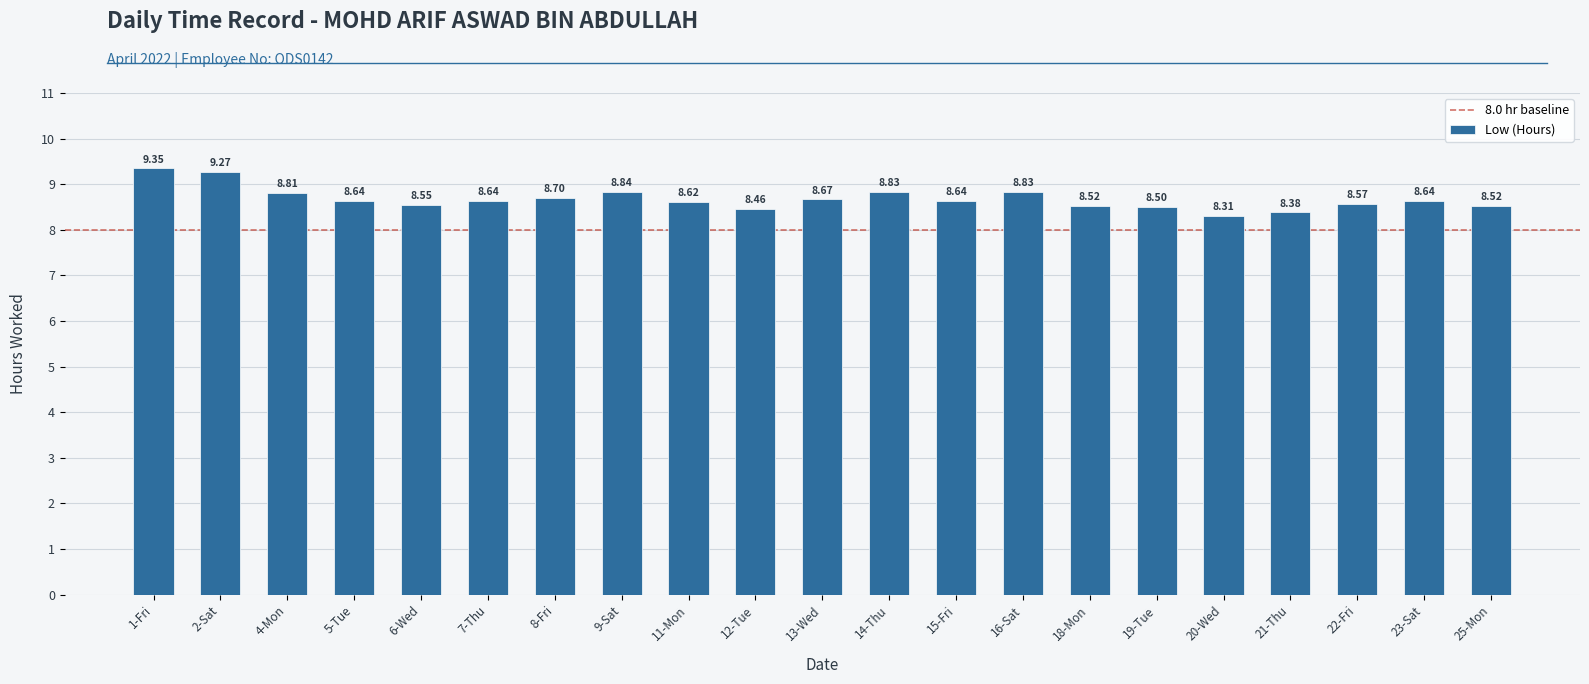

Approximately how many times larger is the value at 20-Wed compared to 2-Sat?

0.9